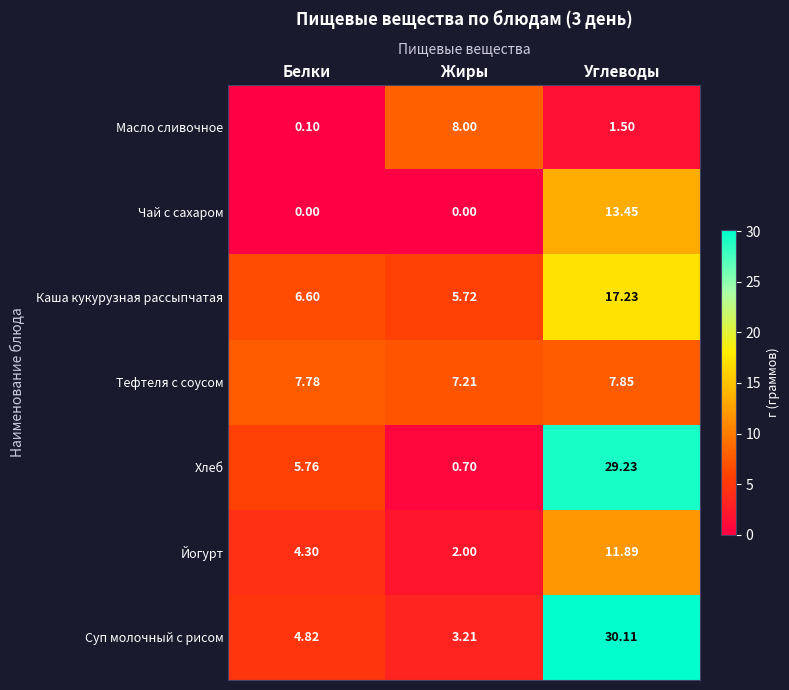

How many data points in Йогурт are above 4?

2